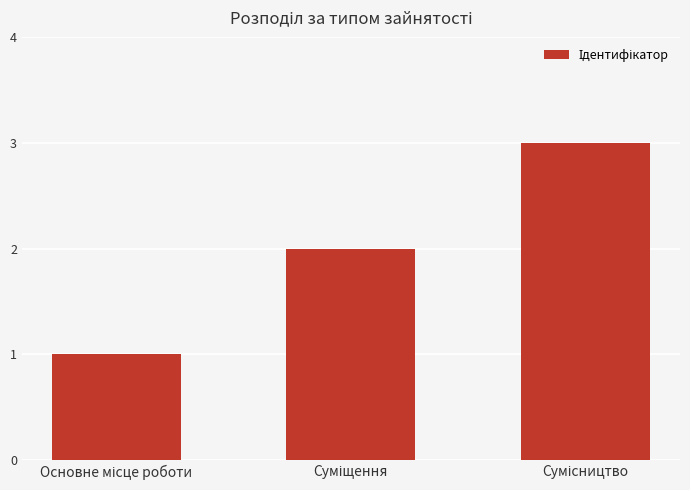

What is the maximum value shown in the chart?

3